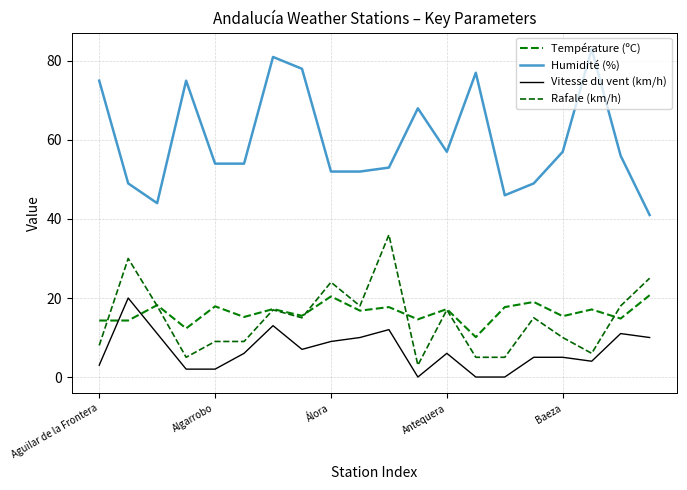

Does the chart display data point markers on the line(s)?

No